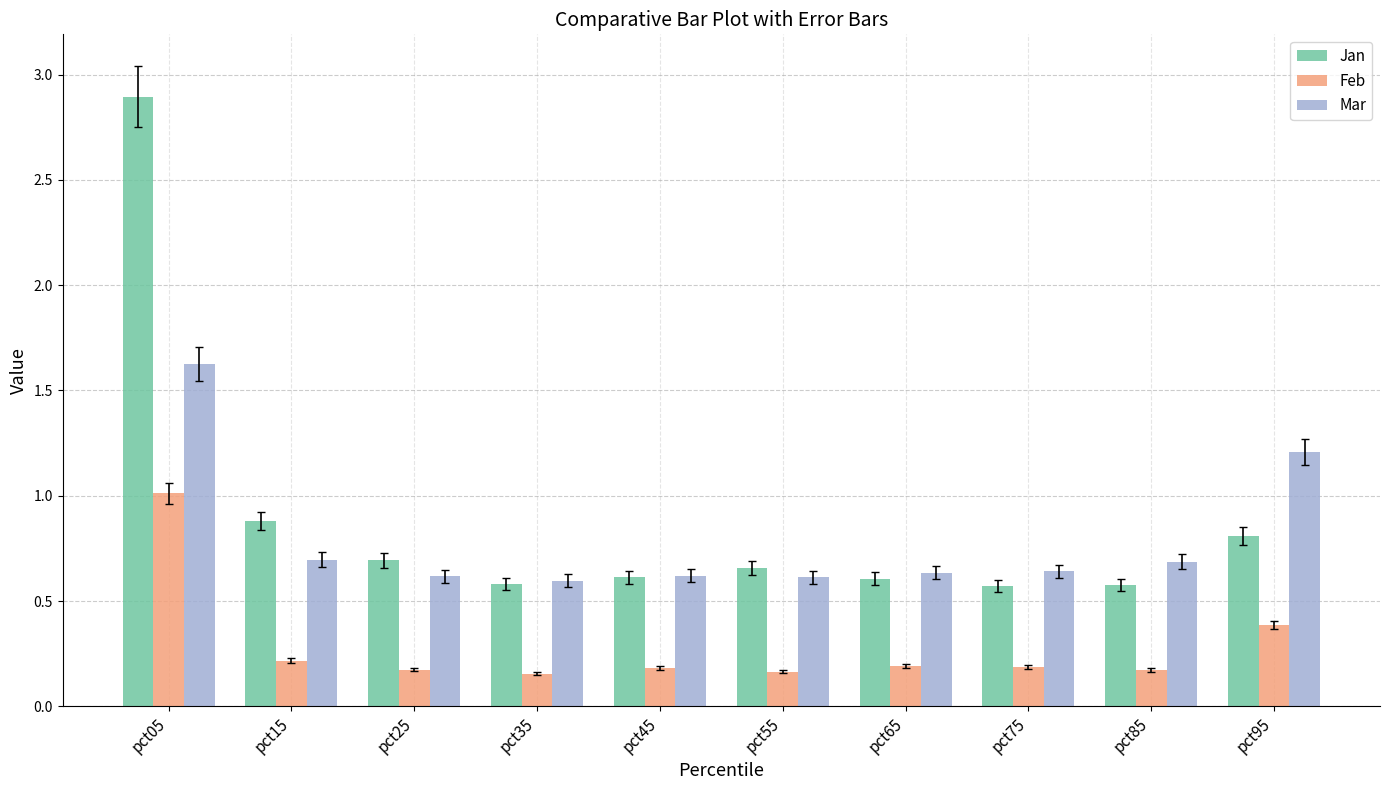

Which series has the largest total across all categories?

Jan